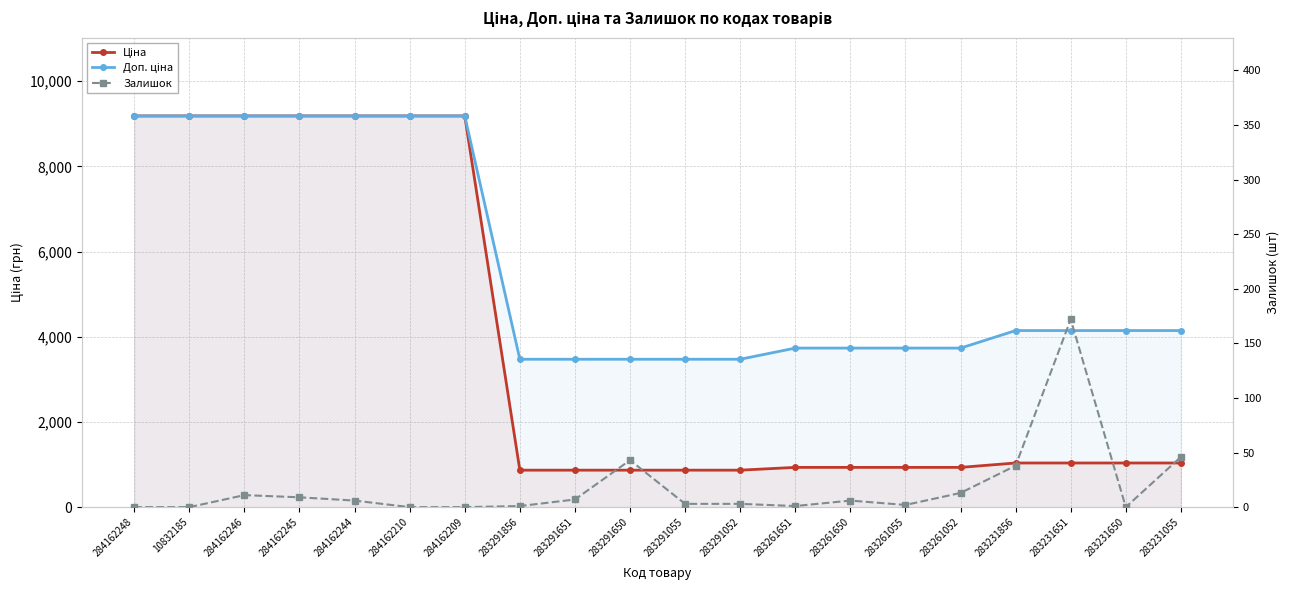

True or false: Доп. ціна has a value of 2251.3 at 284162244.

False